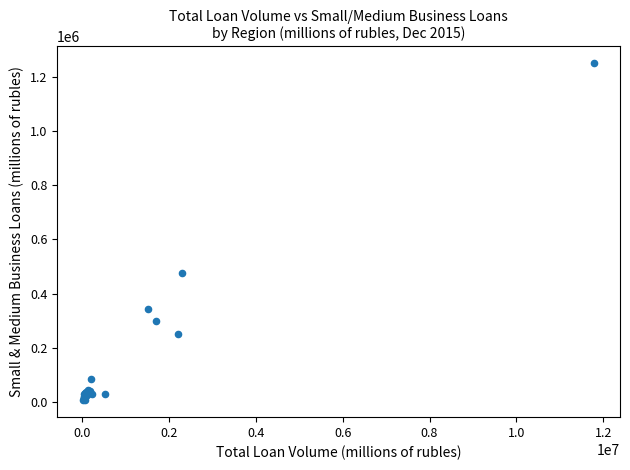

What Y value in the scatter plot is closest to 627634?

476568